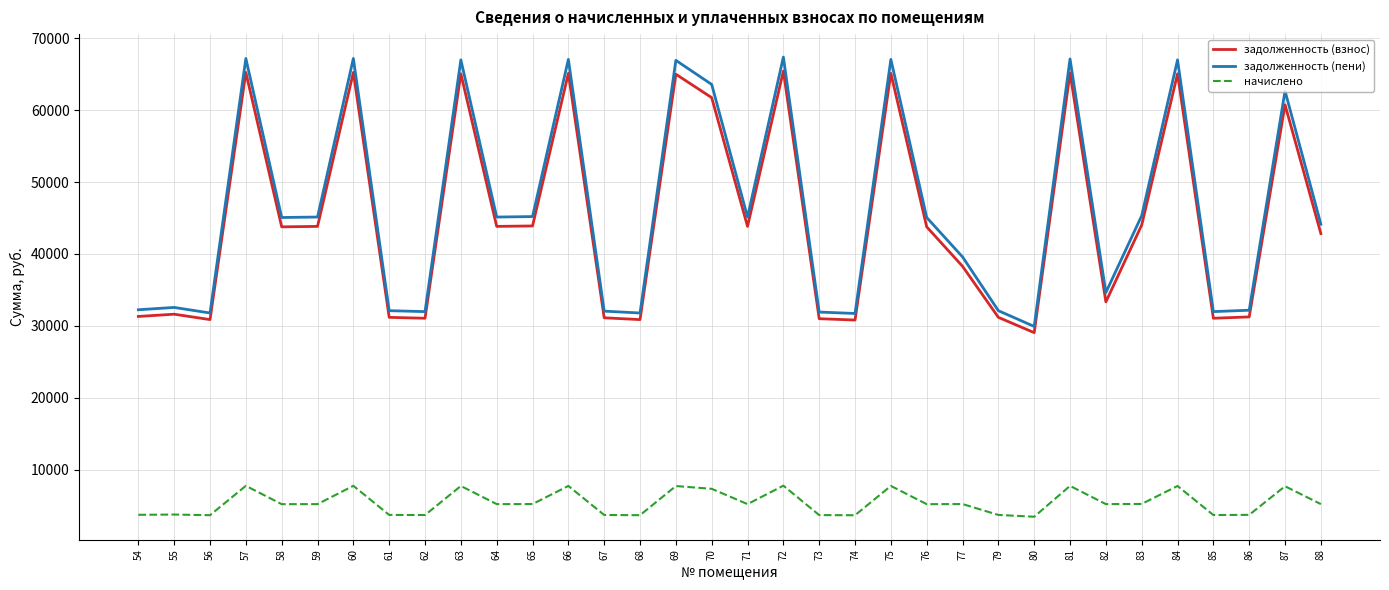

How many values in the задолженность (взнос) series exceed 43768?

18